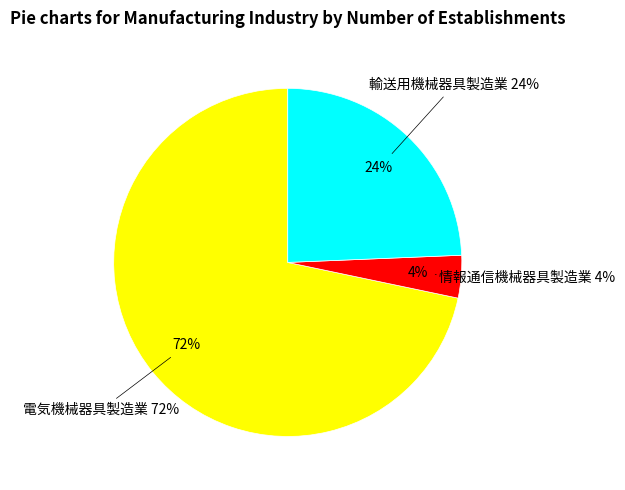

Which slice is the smallest?

情報通信機械器具製造業